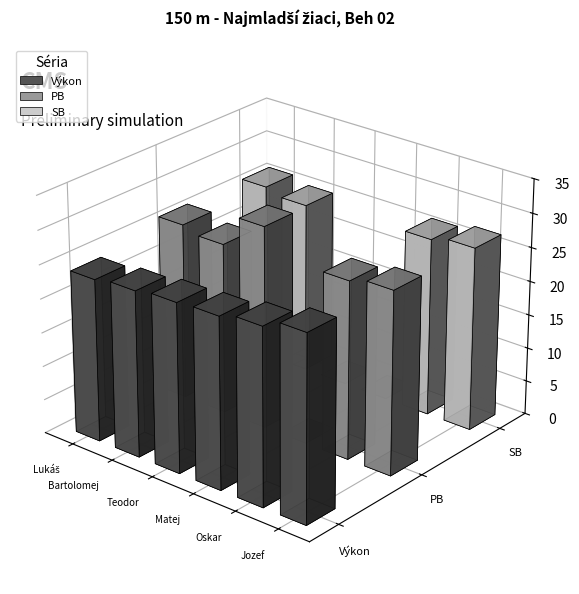

The Výkon series shows 41.5 at Rábara Bartolomej. True or false?

False